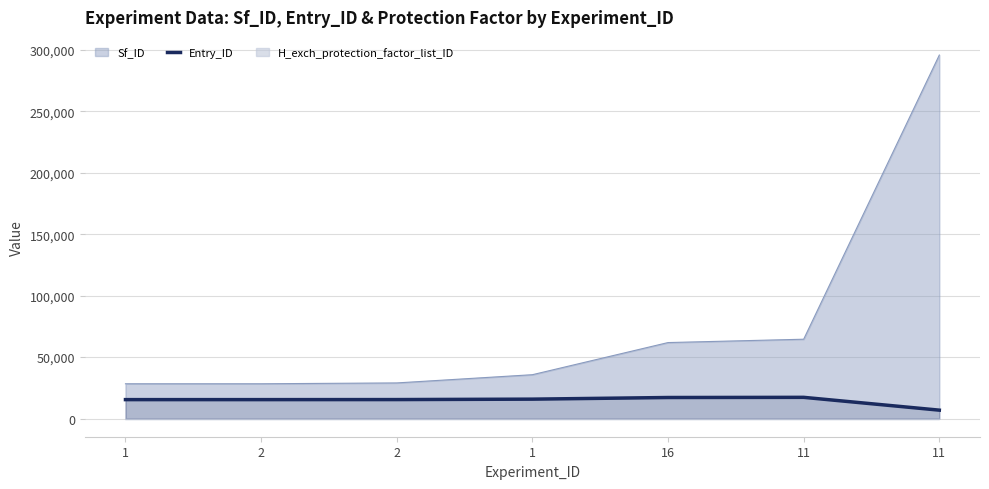

How many lines are shown in the chart?

1